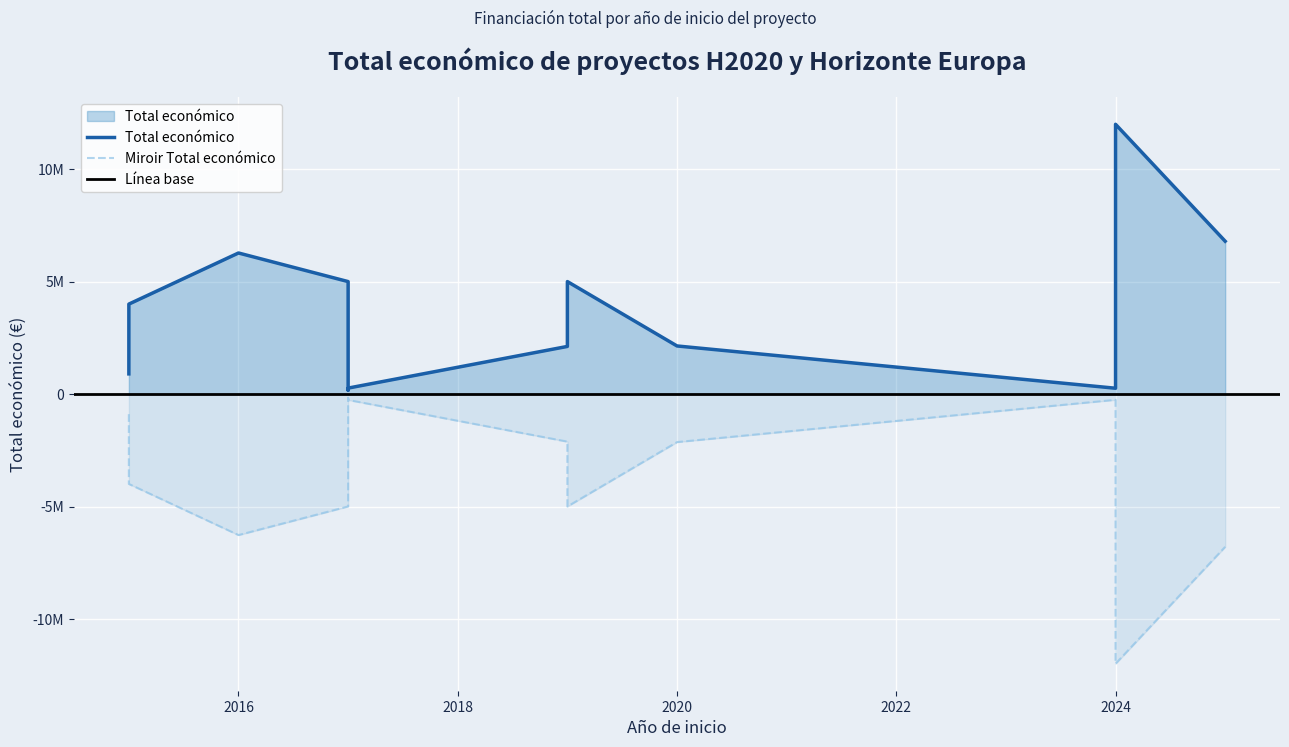

What is the value of the 1st point from the left?

895500